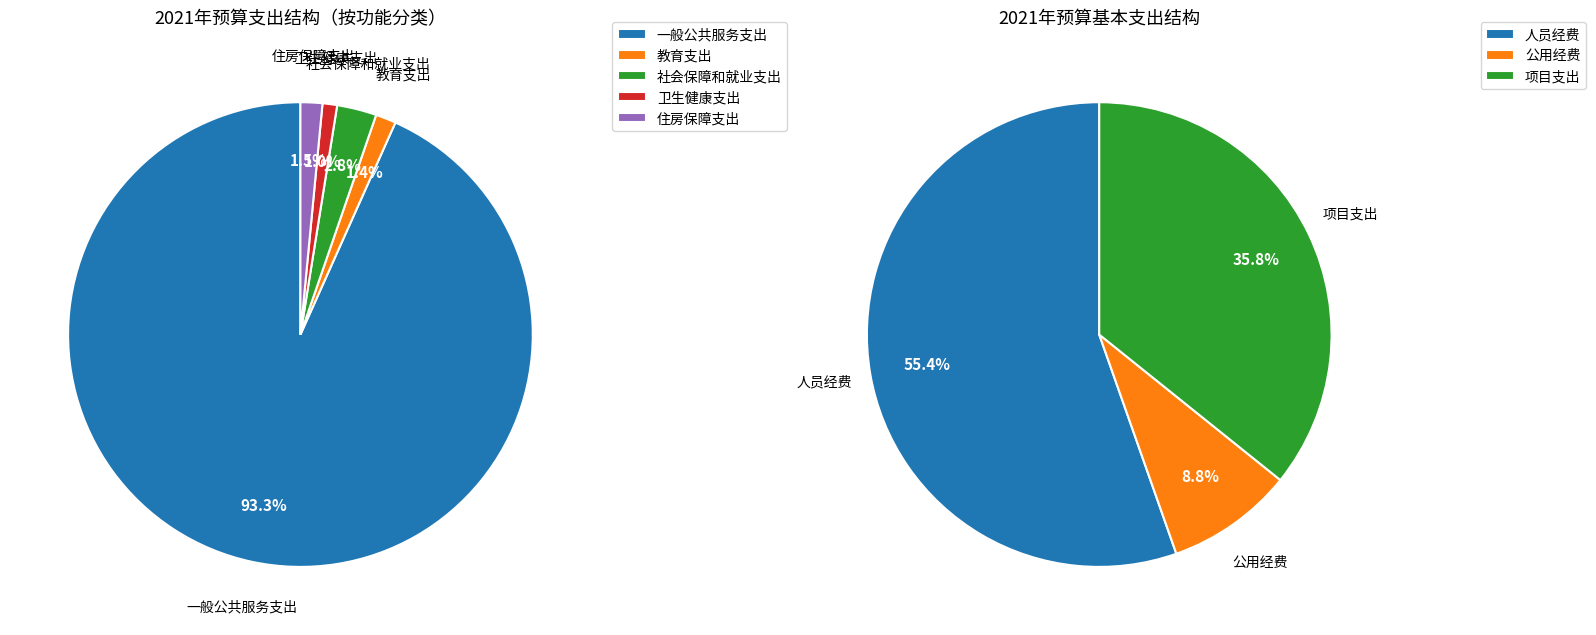

Rank the categories by value from highest to lowest.

一般公共服务支出, 社会保障和就业支出, 住房保障支出, 教育支出, 卫生健康支出